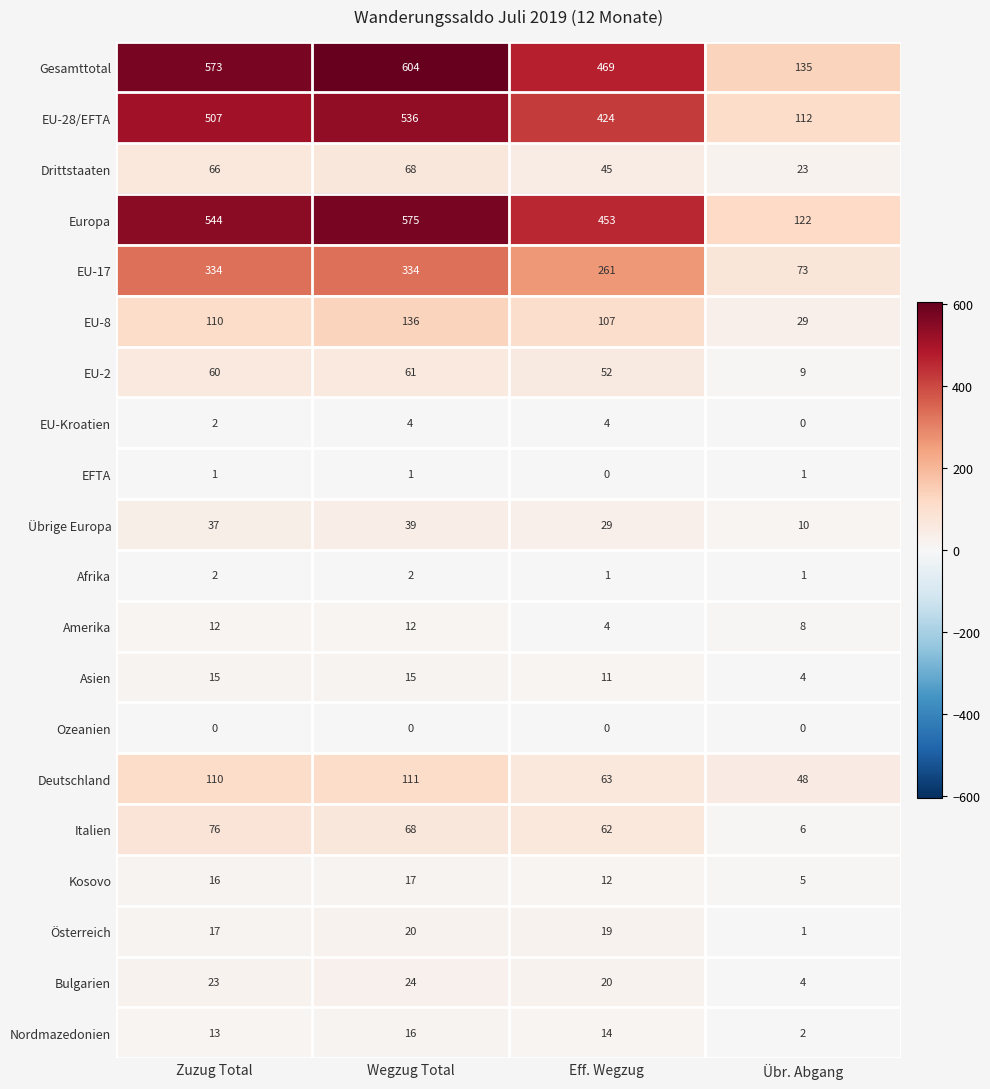

Count the number of categories in the chart.

4